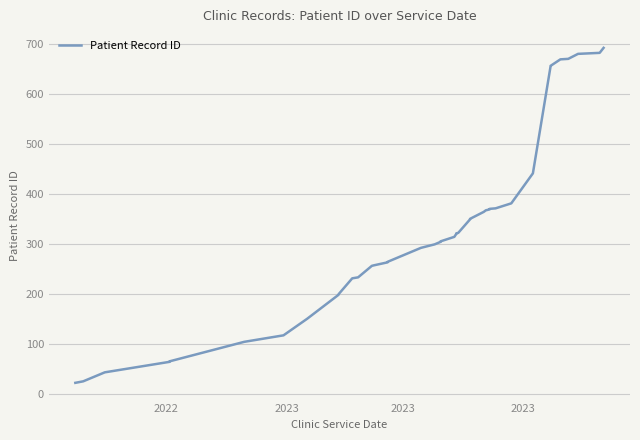

How many series are shown in this chart?

1